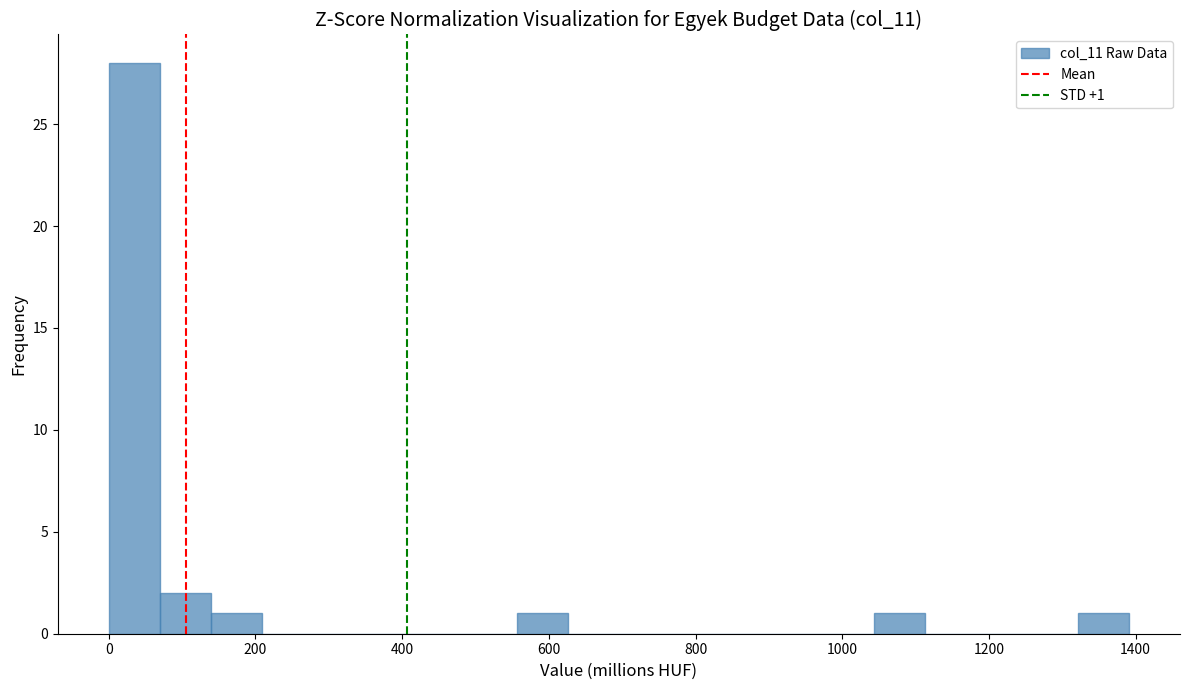

Read against the x-axis, roughly where is the centre of the tallest bar?

40